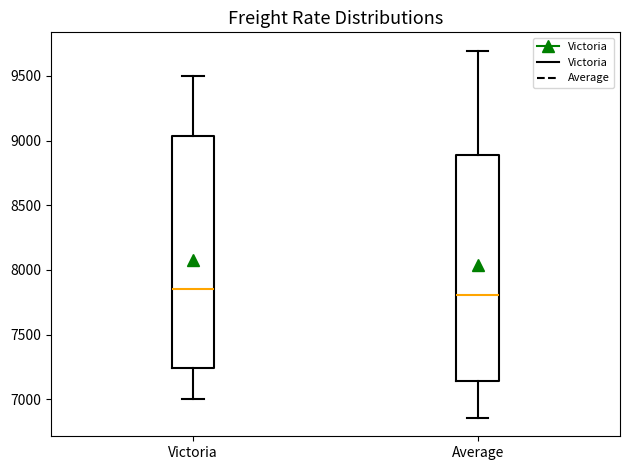

Reading left to right, transcribe this box plot: for each box, give where its median line is, the range the box spans, and where its two whiskers end, as read against the y-axis. The values are not printed on the chart, so give them approximately, as read against the axis.

Victoria: median 7850, box 7250 to 9050, whiskers 7000 to 9500
Average: median 7800, box 7150 to 8900, whiskers 6850 to 9700